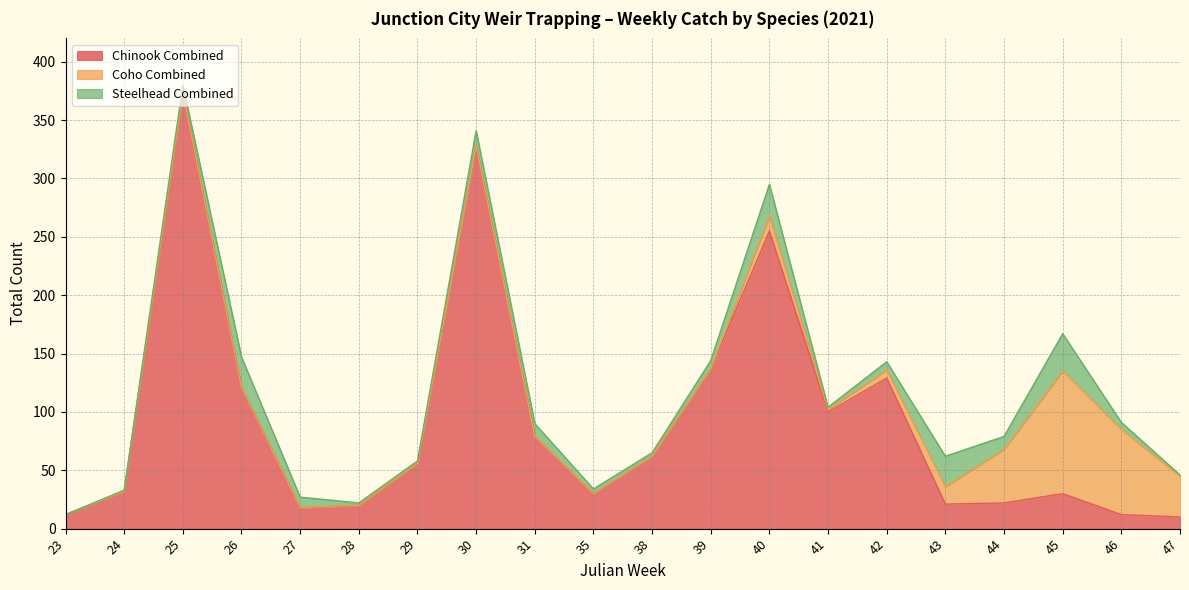

Where do Coho Combined and Chinook Combined first cross each other?

43 and 44